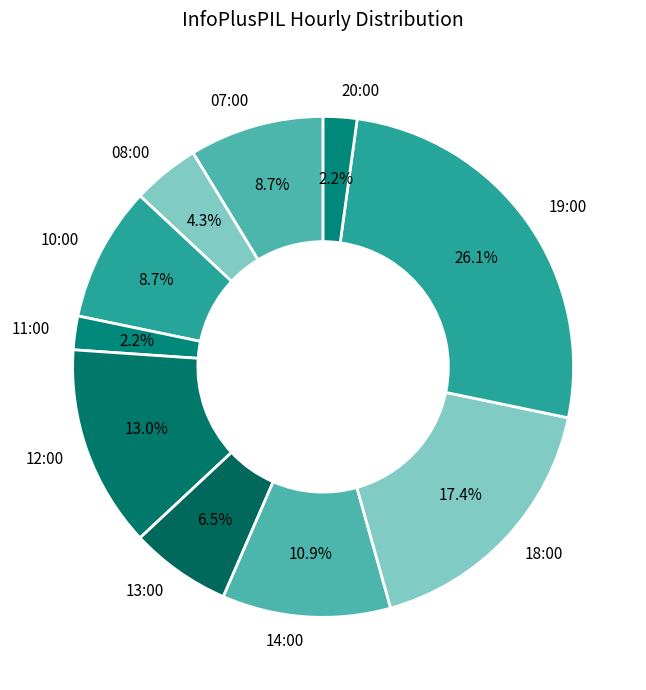

To the nearest percent, what is the combined percentage of 08:00 and 12:00?

17%